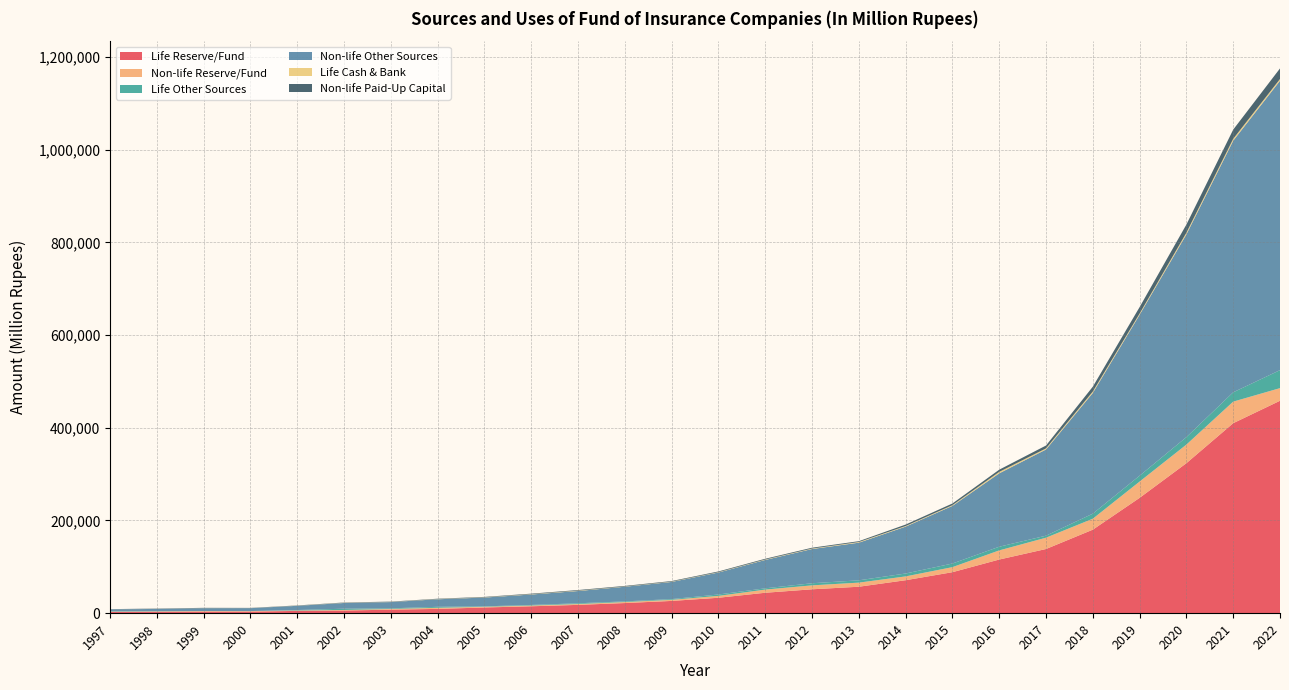

Reading left to right, transcribe all the data shown in this chart.

Life Reserve/Fund: 2490.0	2904.0	3350.0	3425.0	4891.6	5696.0	7597.0	9239.0	12275.3	14878.1	17914.3	21839.2	26425.4	33250.0	44040.0	51507.6	57037.6	71078.6	88400.0	115692.7	138409.7	180120.7	248759.1	323509.7	409811.6	458186.7
Non-life Reserve/Fund: 801.0	1020.0	1217.0	1048.0	902.1	1256.3	1566.0	2361.0	1546.1	1631.0	1833.5	2202.0	2383.7	4060.0	6830.0	8473.8	8854.2	8226.4	10900.0	19724.2	24409.7	23622.9	35153.7	40166.1	46517.5	27246.7
Life Other Sources: 580.0	319.0	43.0	92.0	1005.8	2692.0	1306.2	2123.8	904.5	1254.2	1596.0	1405.3	1565.0	2980.0	2750.0	4563.5	4994.5	6264.5	7800.0	7944.6	4350.2	10919.2	12628.5	16132.4	20131.4	38844.5
Non-life Other Sources: 4340.0	4947.0	6133.0	6257.0	9087.3	12374.0	13535.1	16273.8	19006.3	22511.5	26446.7	31589.4	37014.3	47460.0	61213.4	73834.9	81150.6	101097.2	124300.0	158241.6	185890.0	260316.5	347156.0	437260.9	542653.0	624125.8
Life Cash & Bank: 110.0	129.0	152.0	111.0	254.3	380.0	280.0	410.8	465.7	643.6	782.8	511.1	657.5	700.0	900.0	1001.6	1447.6	1332.6	1600.0	3156.0	2369.3	3145.8	2626.9	3670.4	4127.5	3879.2
Non-life Paid-Up Capital: 420.0	621.0	621.0	459.0	558.9	638.9	675.0	790.7	924.8	1186.7	1326.1	1270.4	1270.4	1560.0	1642.0	1804.7	1804.7	3176.1	3600.0	4750.3	6222.2	10416.9	13912.6	17611.2	19844.0	22804.1